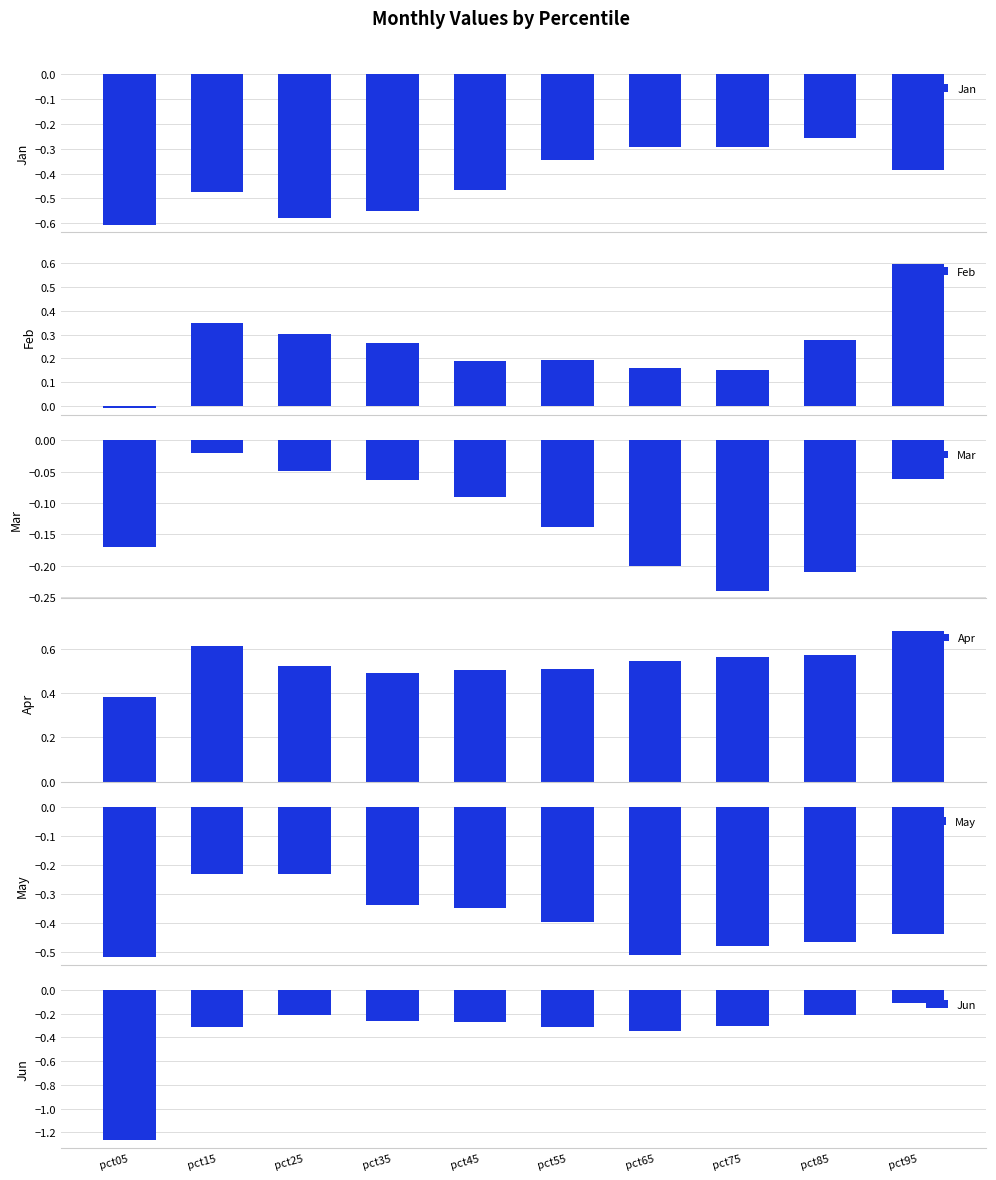

Reading right to left, extract all data points from this chart.

Jan: pct95=-0.4	pct85=-0.3	pct75=-0.3	pct65=-0.3	pct55=-0.3	pct45=-0.5	pct35=-0.6	pct25=-0.6	pct15=-0.5	pct05=-0.6
Feb: pct95=0.6	pct85=0.3	pct75=0.1	pct65=0.2	pct55=0.2	pct45=0.2	pct35=0.3	pct25=0.3	pct15=0.3	pct05=-0.0
Mar: pct95=-0.1	pct85=-0.2	pct75=-0.2	pct65=-0.2	pct55=-0.1	pct45=-0.1	pct35=-0.1	pct25=-0.0	pct15=-0.0	pct05=-0.2
Apr: pct95=0.7	pct85=0.6	pct75=0.6	pct65=0.5	pct55=0.5	pct45=0.5	pct35=0.5	pct25=0.5	pct15=0.6	pct05=0.4
May: pct95=-0.4	pct85=-0.5	pct75=-0.5	pct65=-0.5	pct55=-0.4	pct45=-0.3	pct35=-0.3	pct25=-0.2	pct15=-0.2	pct05=-0.5
Jun: pct95=-0.1	pct85=-0.2	pct75=-0.3	pct65=-0.3	pct55=-0.3	pct45=-0.3	pct35=-0.3	pct25=-0.2	pct15=-0.3	pct05=-1.3